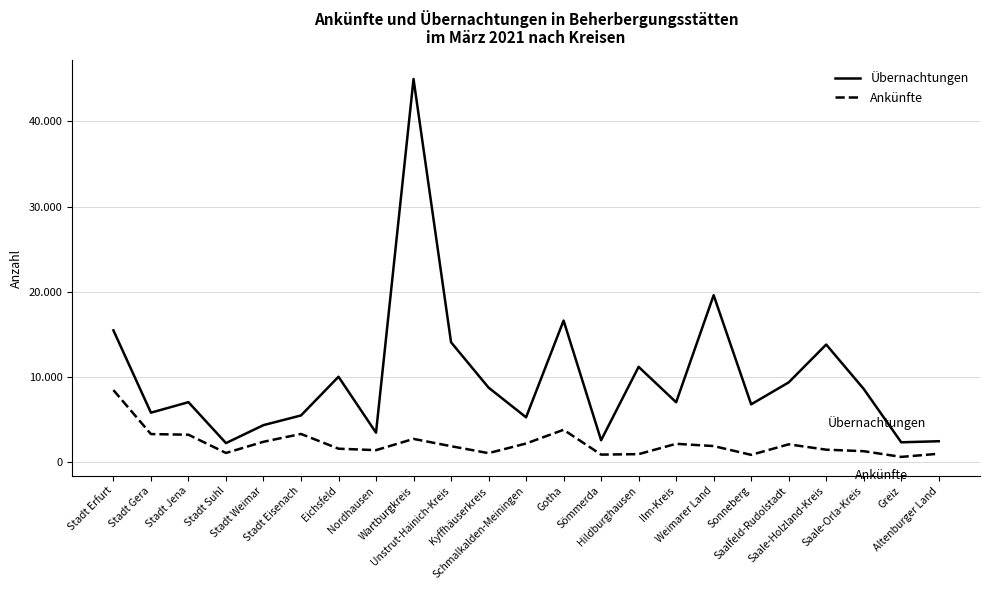

What is the sum of the Ankünfte values at Saale-Holzland-Kreis and Greiz?

2135